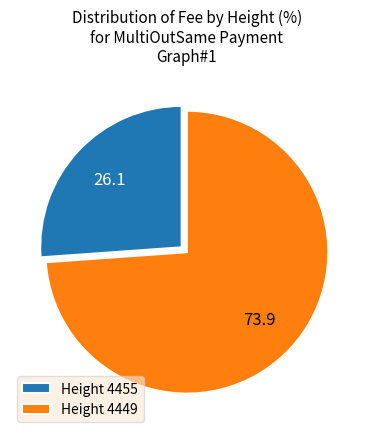

Is there a majority slice in this chart?

Yes